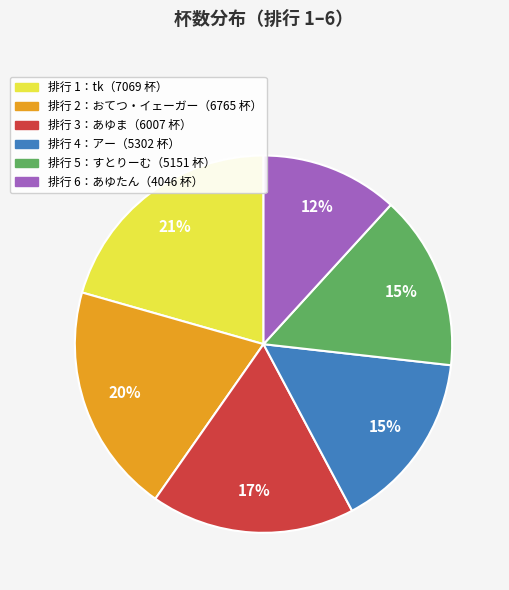

To the nearest percent, what is the difference between the largest and smallest slice percentages?

9%